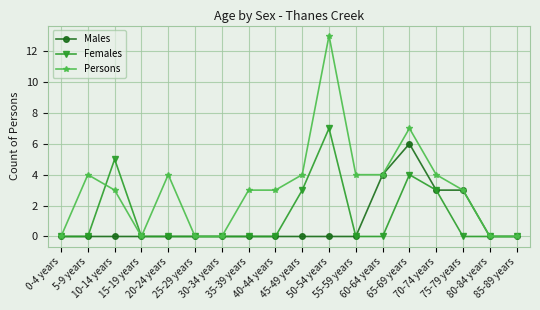

Reading left to right, what are all the values shown in this chart?

Males: 0-4 years=0	5-9 years=0	10-14 years=0	15-19 years=0	20-24 years=0	25-29 years=0	30-34 years=0	35-39 years=0	40-44 years=0	45-49 years=0	50-54 years=0	55-59 years=0	60-64 years=4	65-69 years=6	70-74 years=3	75-79 years=3	80-84 years=0	85-89 years=0
Females: 0-4 years=0	5-9 years=0	10-14 years=5	15-19 years=0	20-24 years=0	25-29 years=0	30-34 years=0	35-39 years=0	40-44 years=0	45-49 years=3	50-54 years=7	55-59 years=0	60-64 years=0	65-69 years=4	70-74 years=3	75-79 years=0	80-84 years=0	85-89 years=0
Persons: 0-4 years=0	5-9 years=4	10-14 years=3	15-19 years=0	20-24 years=4	25-29 years=0	30-34 years=0	35-39 years=3	40-44 years=3	45-49 years=4	50-54 years=13	55-59 years=4	60-64 years=4	65-69 years=7	70-74 years=4	75-79 years=3	80-84 years=0	85-89 years=0